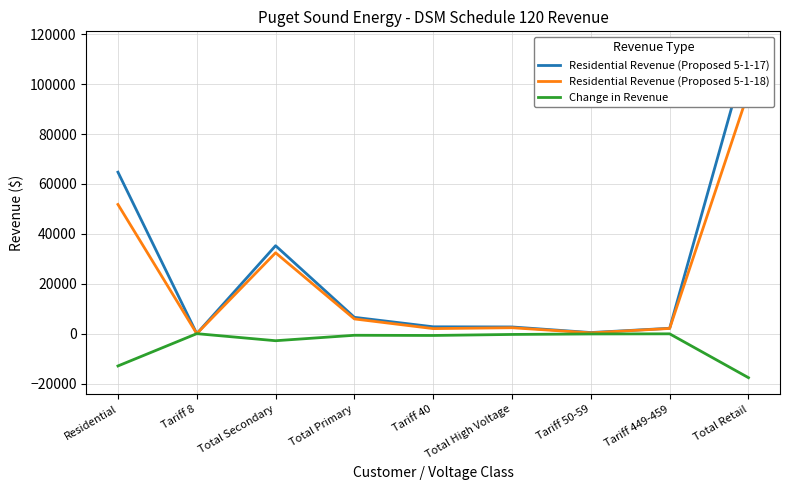

True or false: Residential Revenue (Proposed 5-1-17) and Change in Revenue intersect in this chart.

False